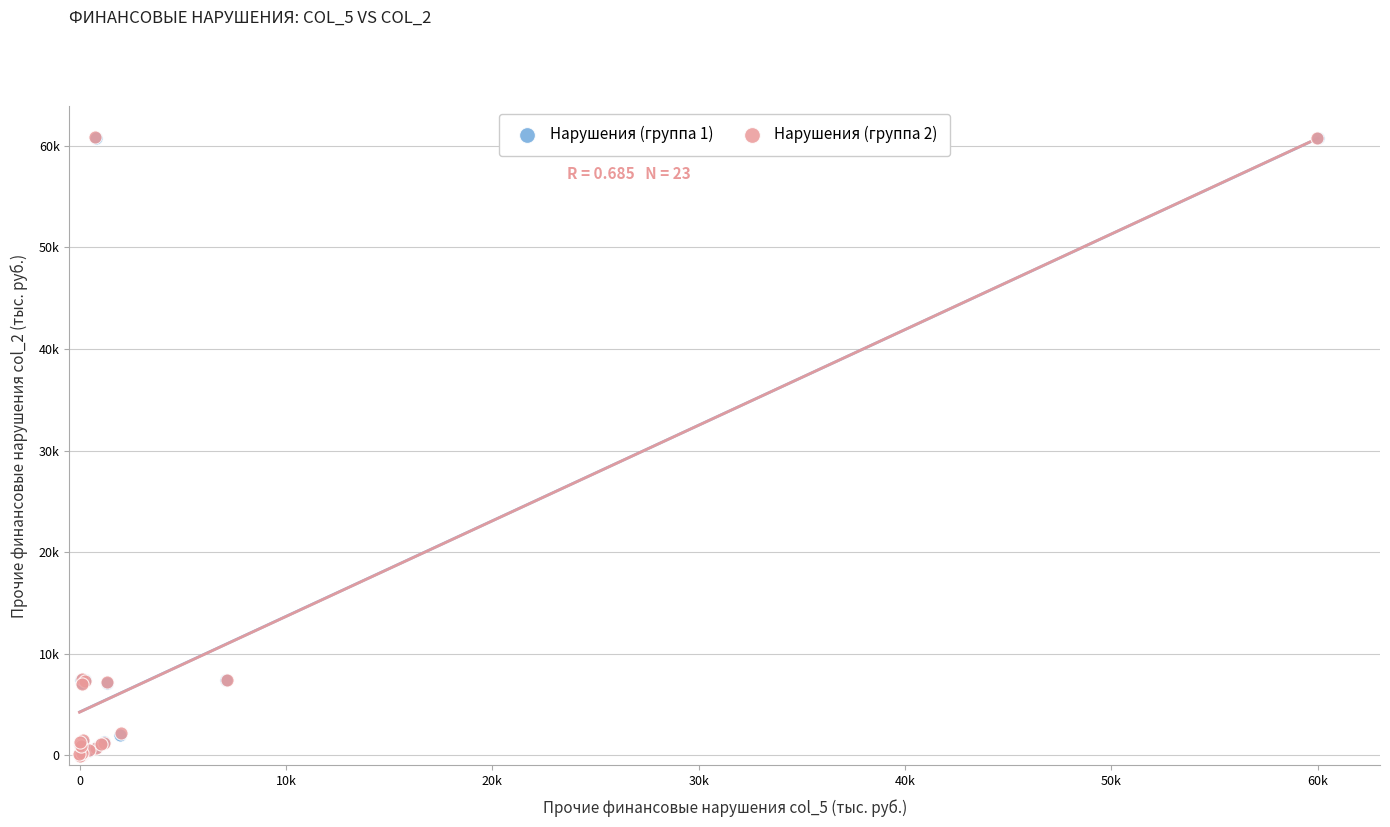

What are all the series names shown in the legend?

Нарушения (группа 1), Нарушения (группа 2)